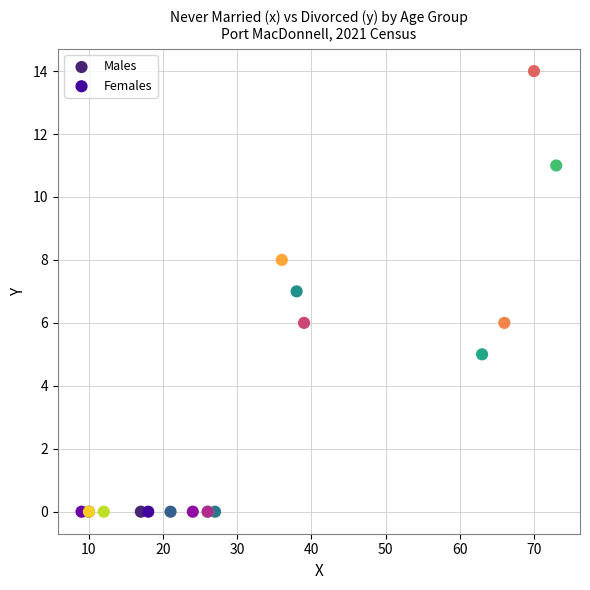

What are all the series names shown in the legend?

Males, Females